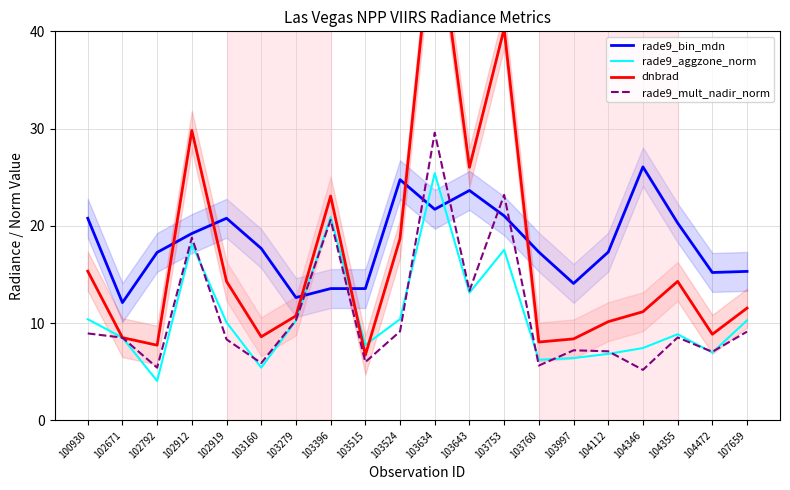

In rade9_aggzone_norm, how many points are lower than both neighbors (excluding endpoints)?

6